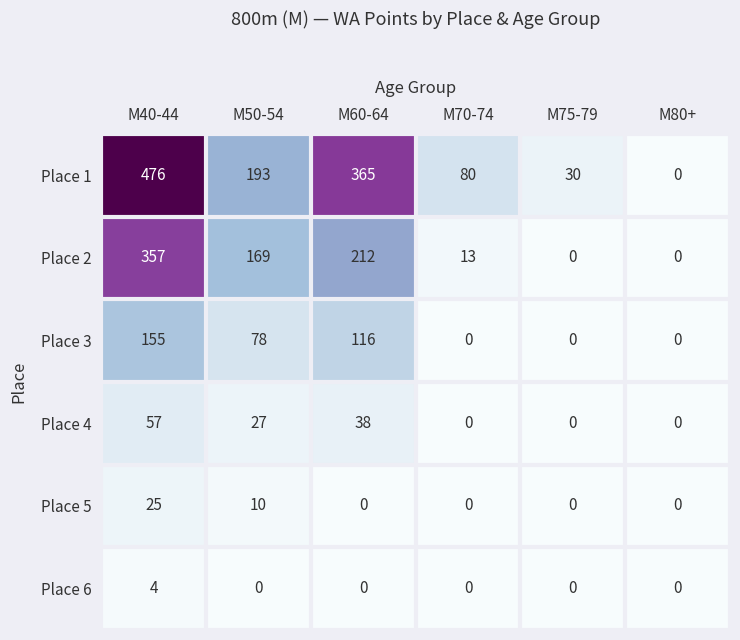

At how many categories does at least one series exceed 28?

5